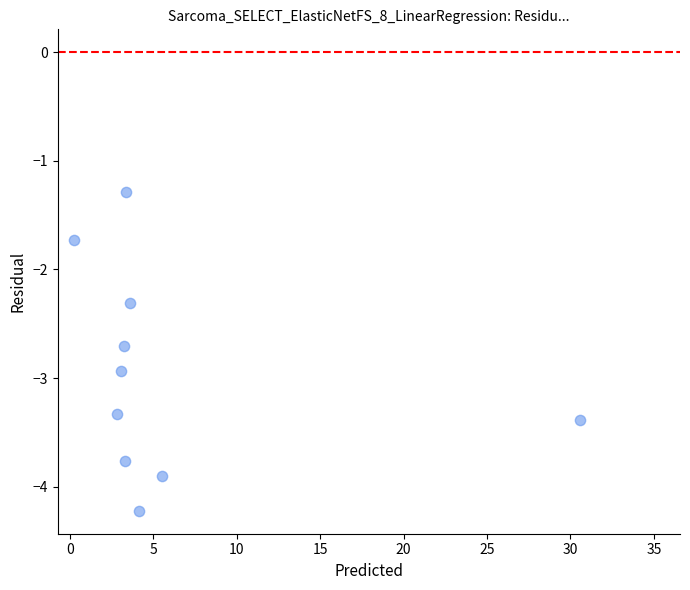

What is the average Y value?

-3.0